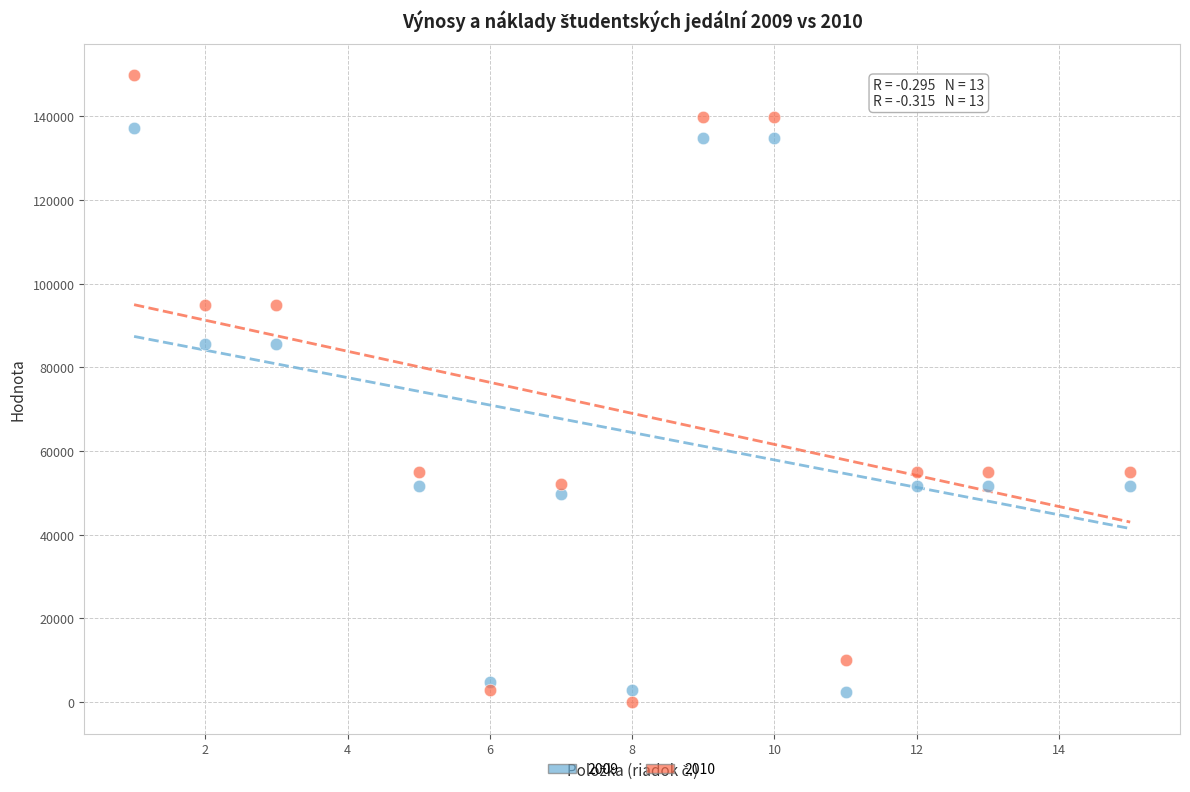

Across all data points, what is the range of Y values (max minus min)?

149909.1